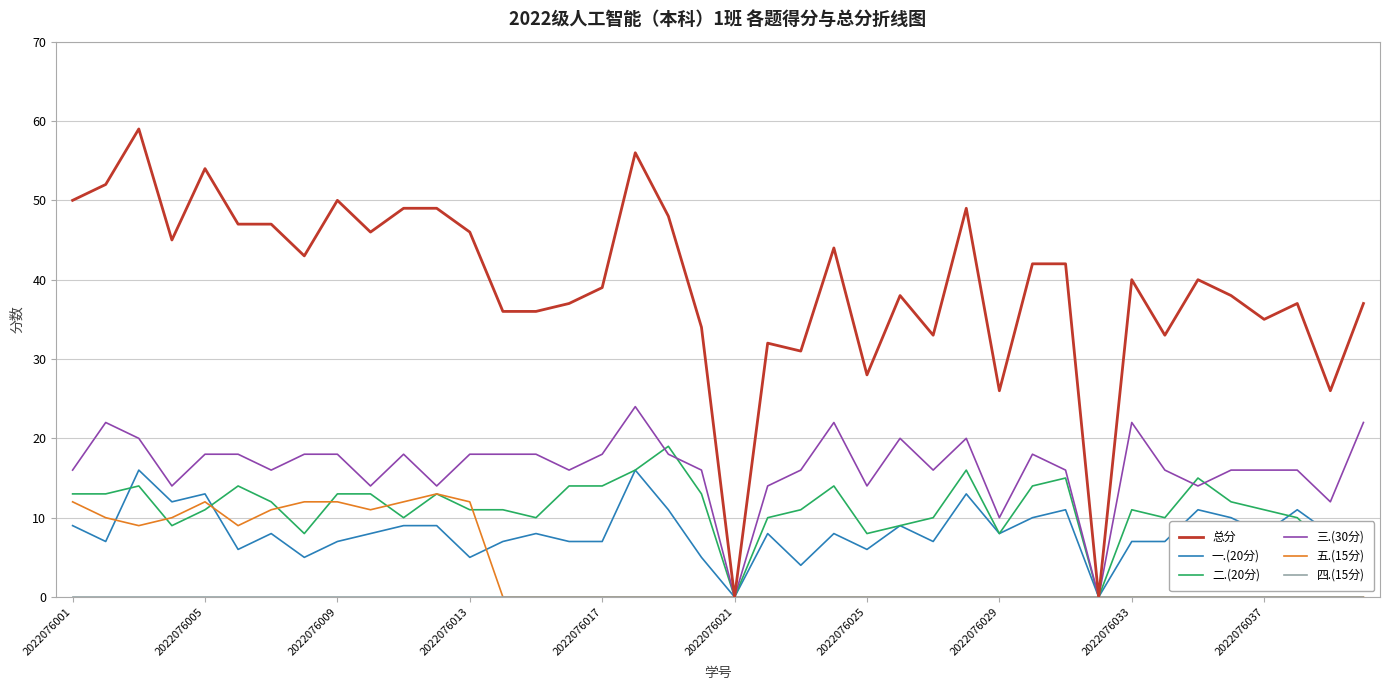

Which series has the largest total across all categories?

总分